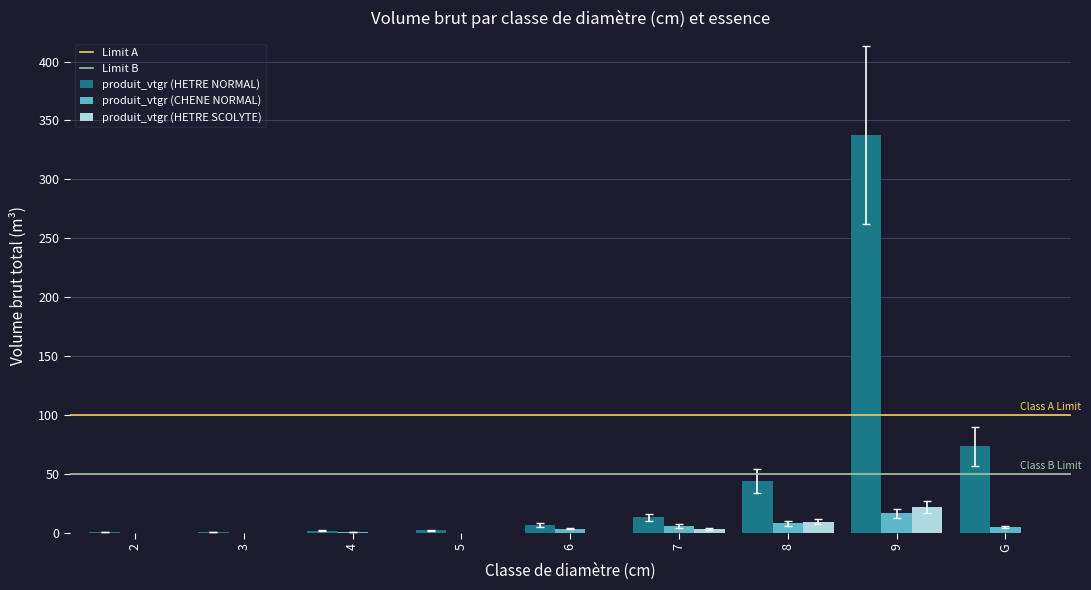

Count the number of categories in the chart.

9